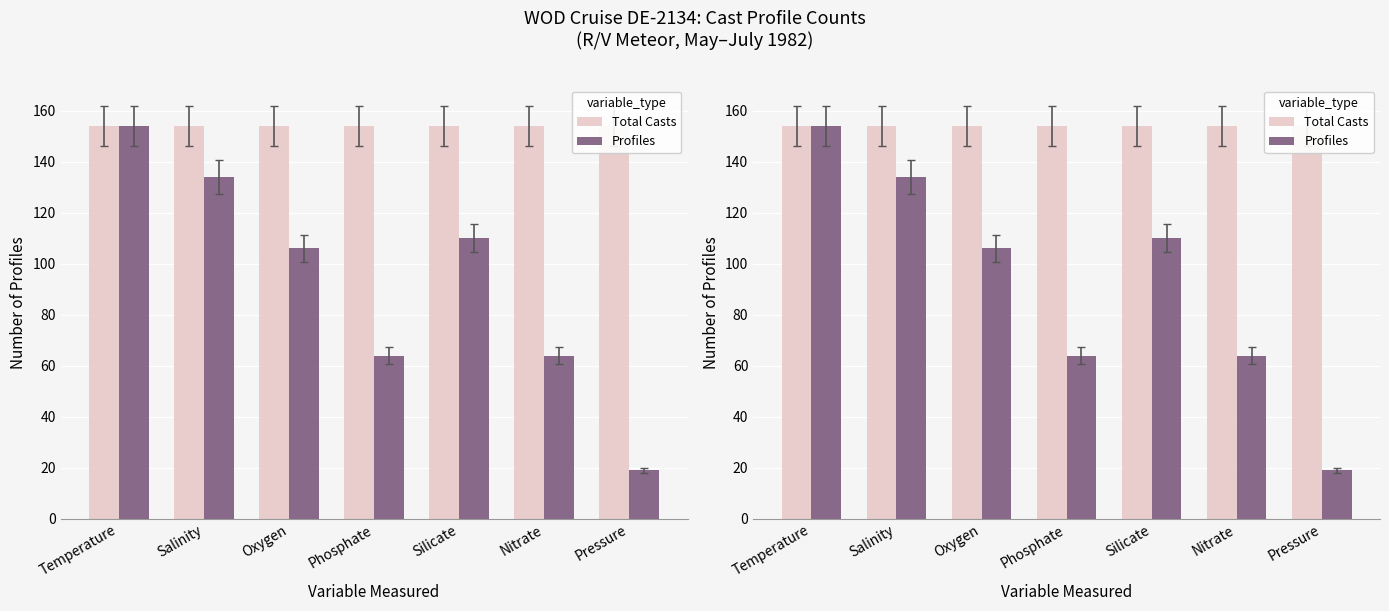

Are the bars grouped side by side (vs. stacked)?

Yes